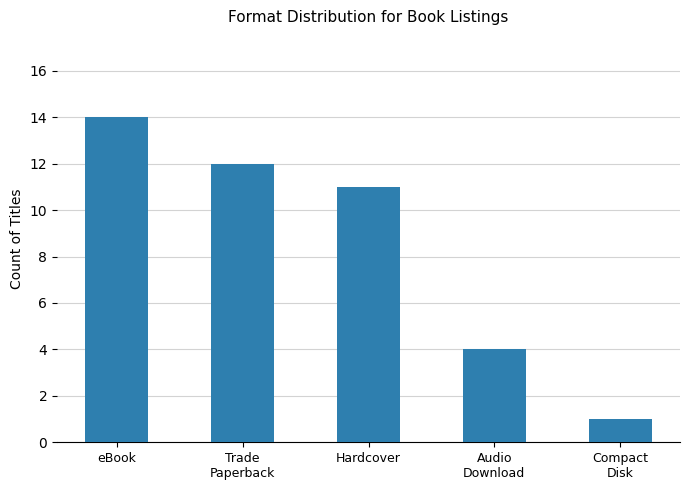

What is the greatest value displayed?

14